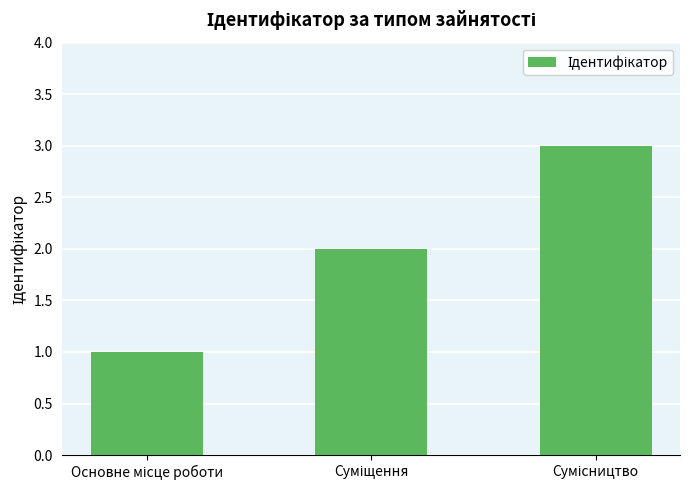

What is the sum of all values?

6